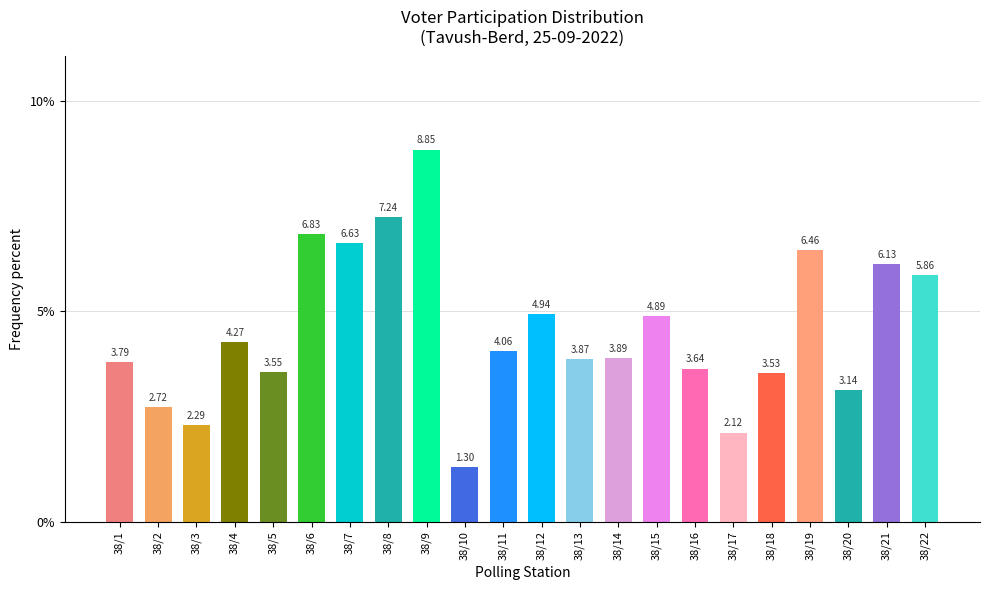

Rank the categories by value from lowest to highest.

38/10, 38/17, 38/3, 38/2, 38/20, 38/18, 38/5, 38/16, 38/1, 38/13, 38/14, 38/11, 38/4, 38/15, 38/12, 38/22, 38/21, 38/19, 38/7, 38/6, 38/8, 38/9